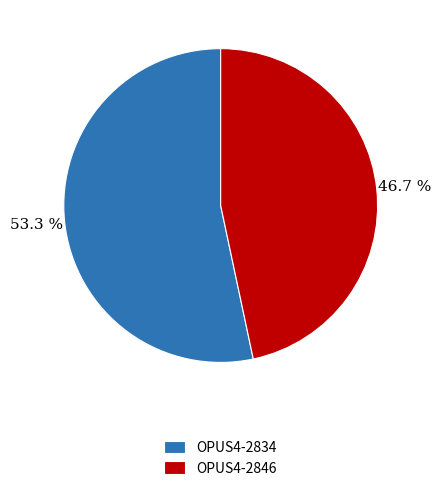

Which has a higher value, OPUS4-2846 or OPUS4-2834?

OPUS4-2834